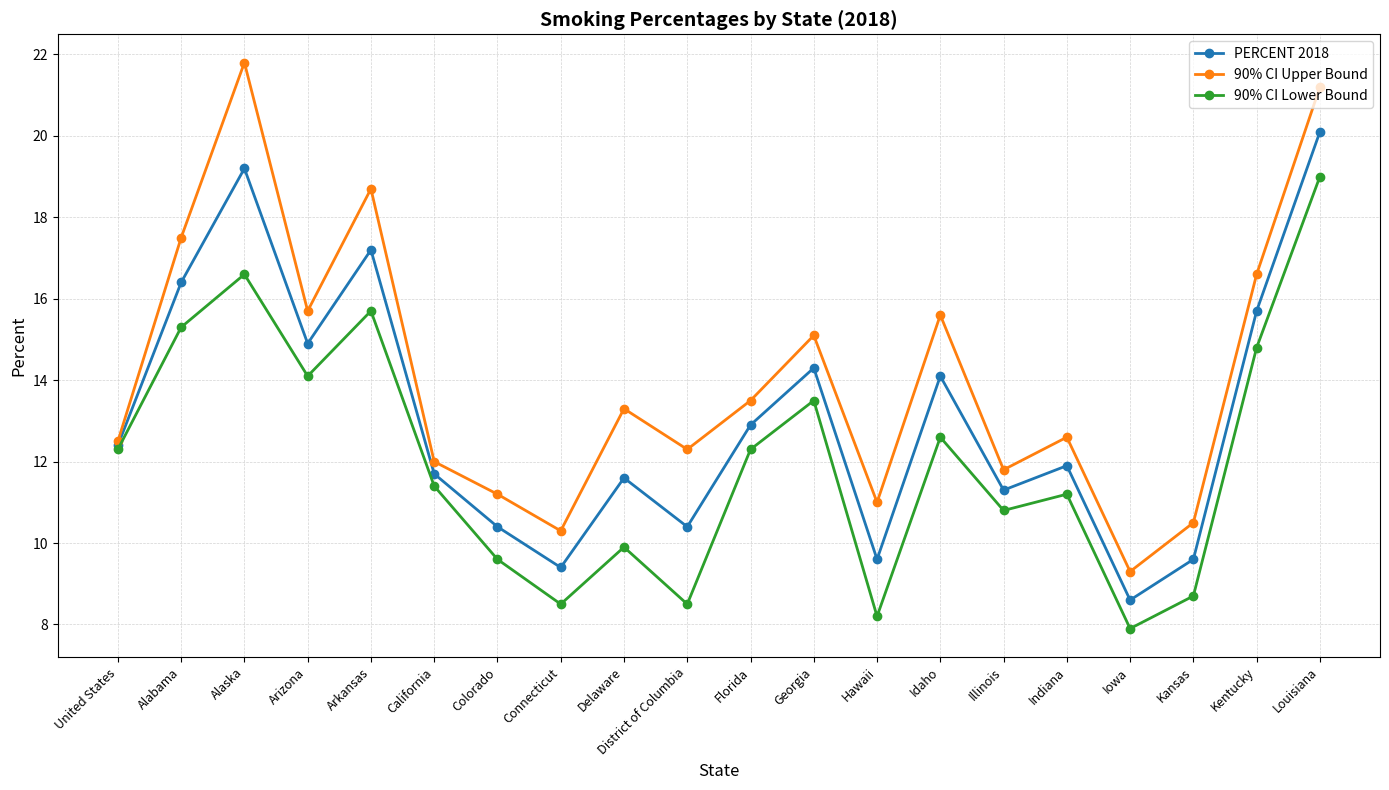

At how many categories does at least one series exceed 16?

5